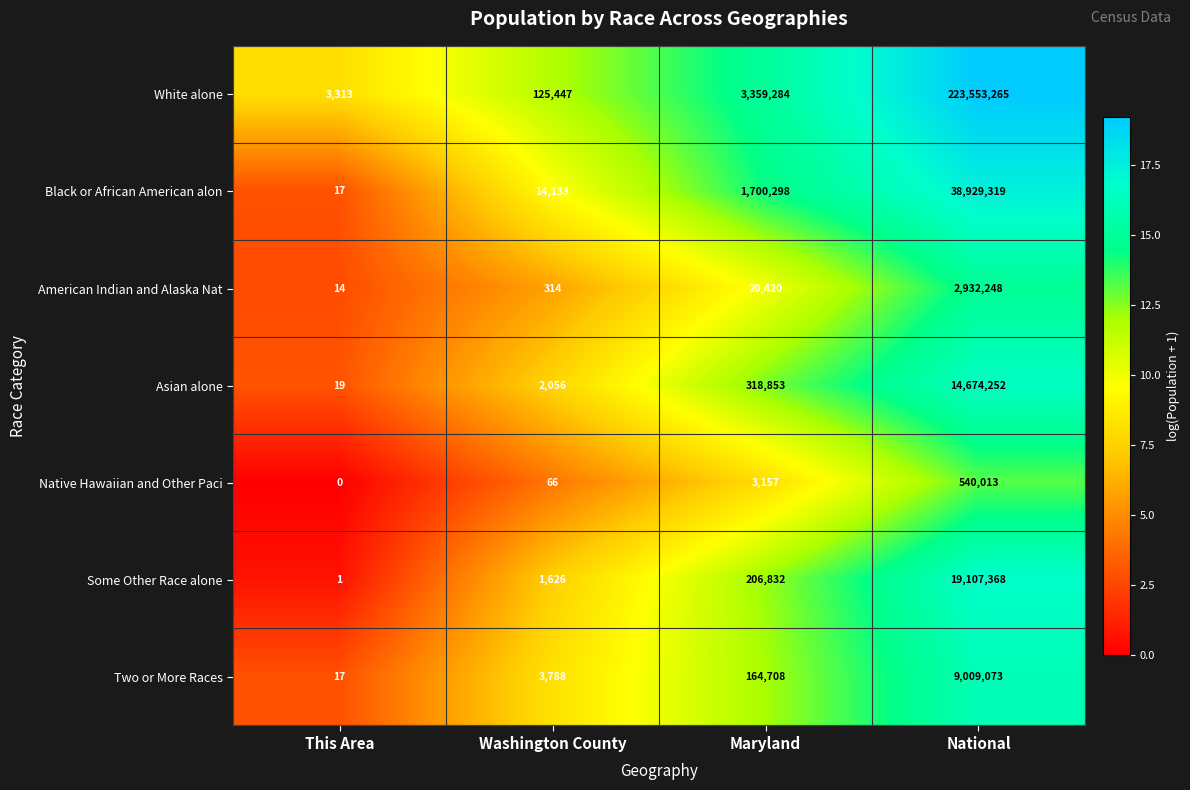

What value does the Two or More Races series have at This Area, to the nearest 10?

20